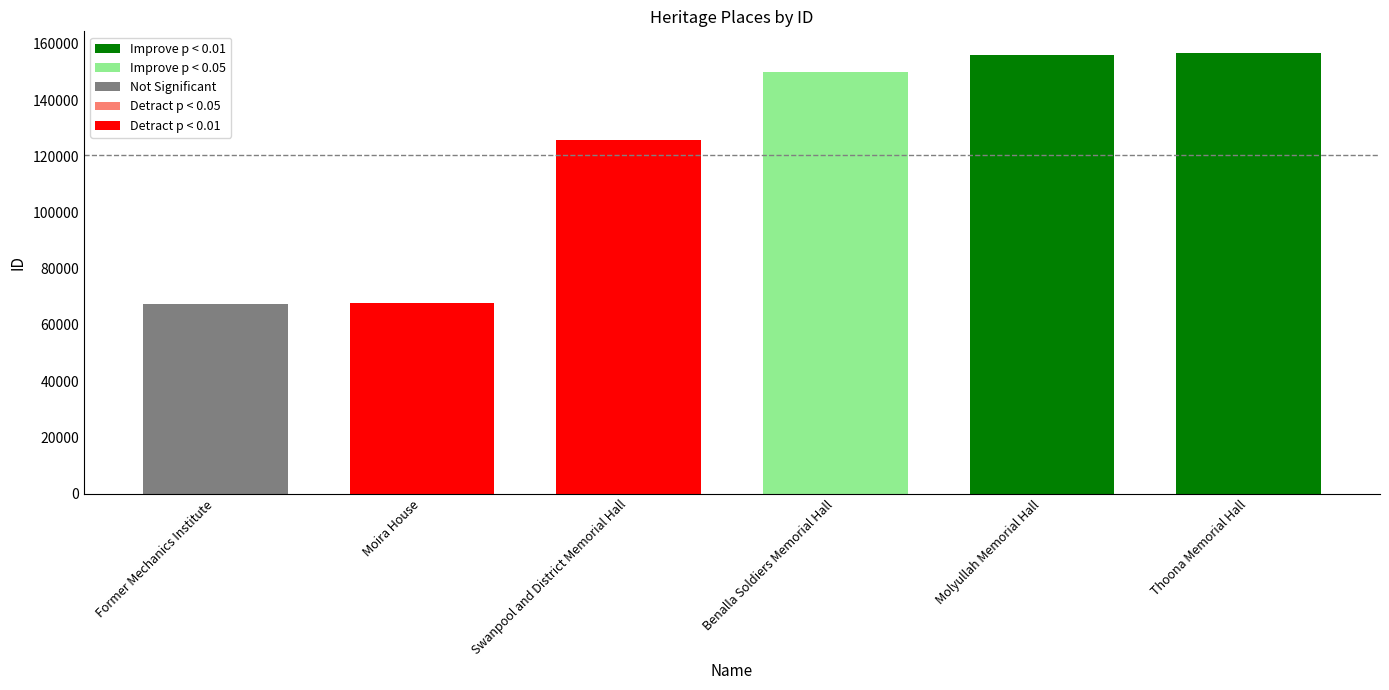

At which label is the value closest to 112081?

Swanpool and District Memorial Hall